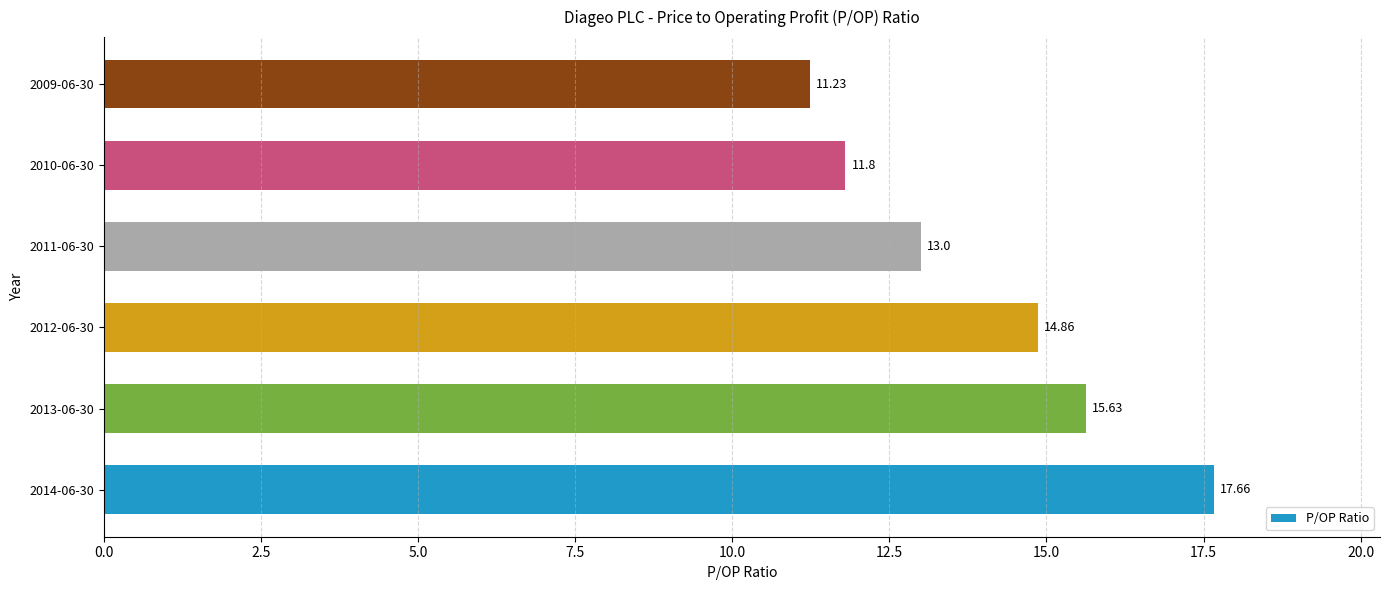

What is the greatest value displayed?

17.7